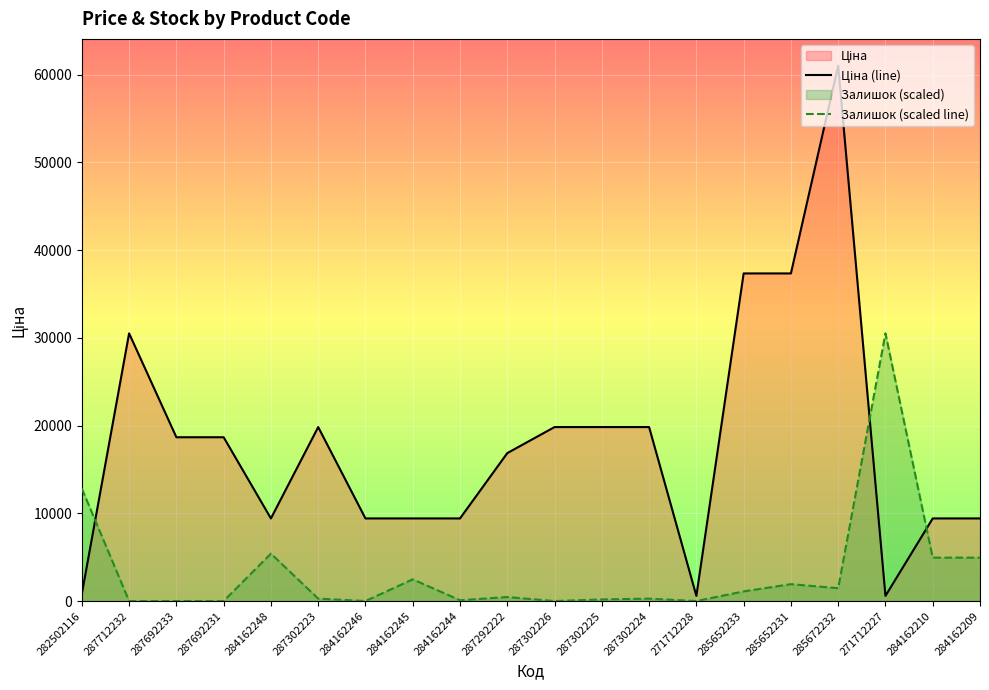

Which has a higher value, 287302224 or 287692233?

287302224